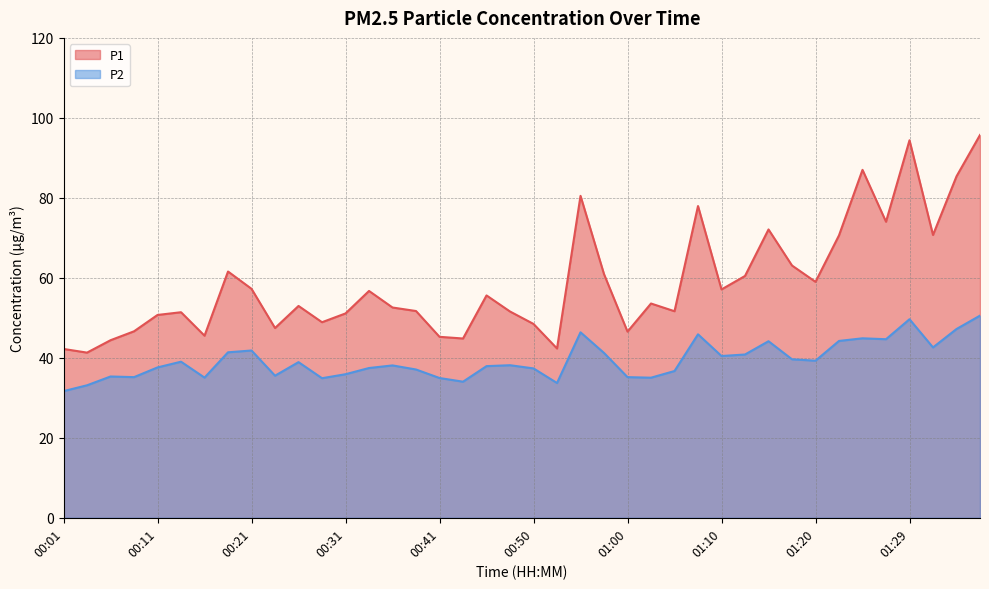

List the labels in order of P1 value, largest first.

01:37, 01:29, 01:25, 01:34, 00:55, 01:07, 01:27, 01:15, 01:32, 01:22, 01:17, 00:19, 00:58, 01:12, 01:20, 00:21, 01:10, 00:33, 00:45, 01:02, 00:26, 00:36, 00:38, 01:05, 00:48, 00:14, 00:31, 00:11, 00:28, 00:50, 00:23, 00:09, 01:00, 00:16, 00:41, 00:43, 00:06, 00:53, 00:01, 00:04